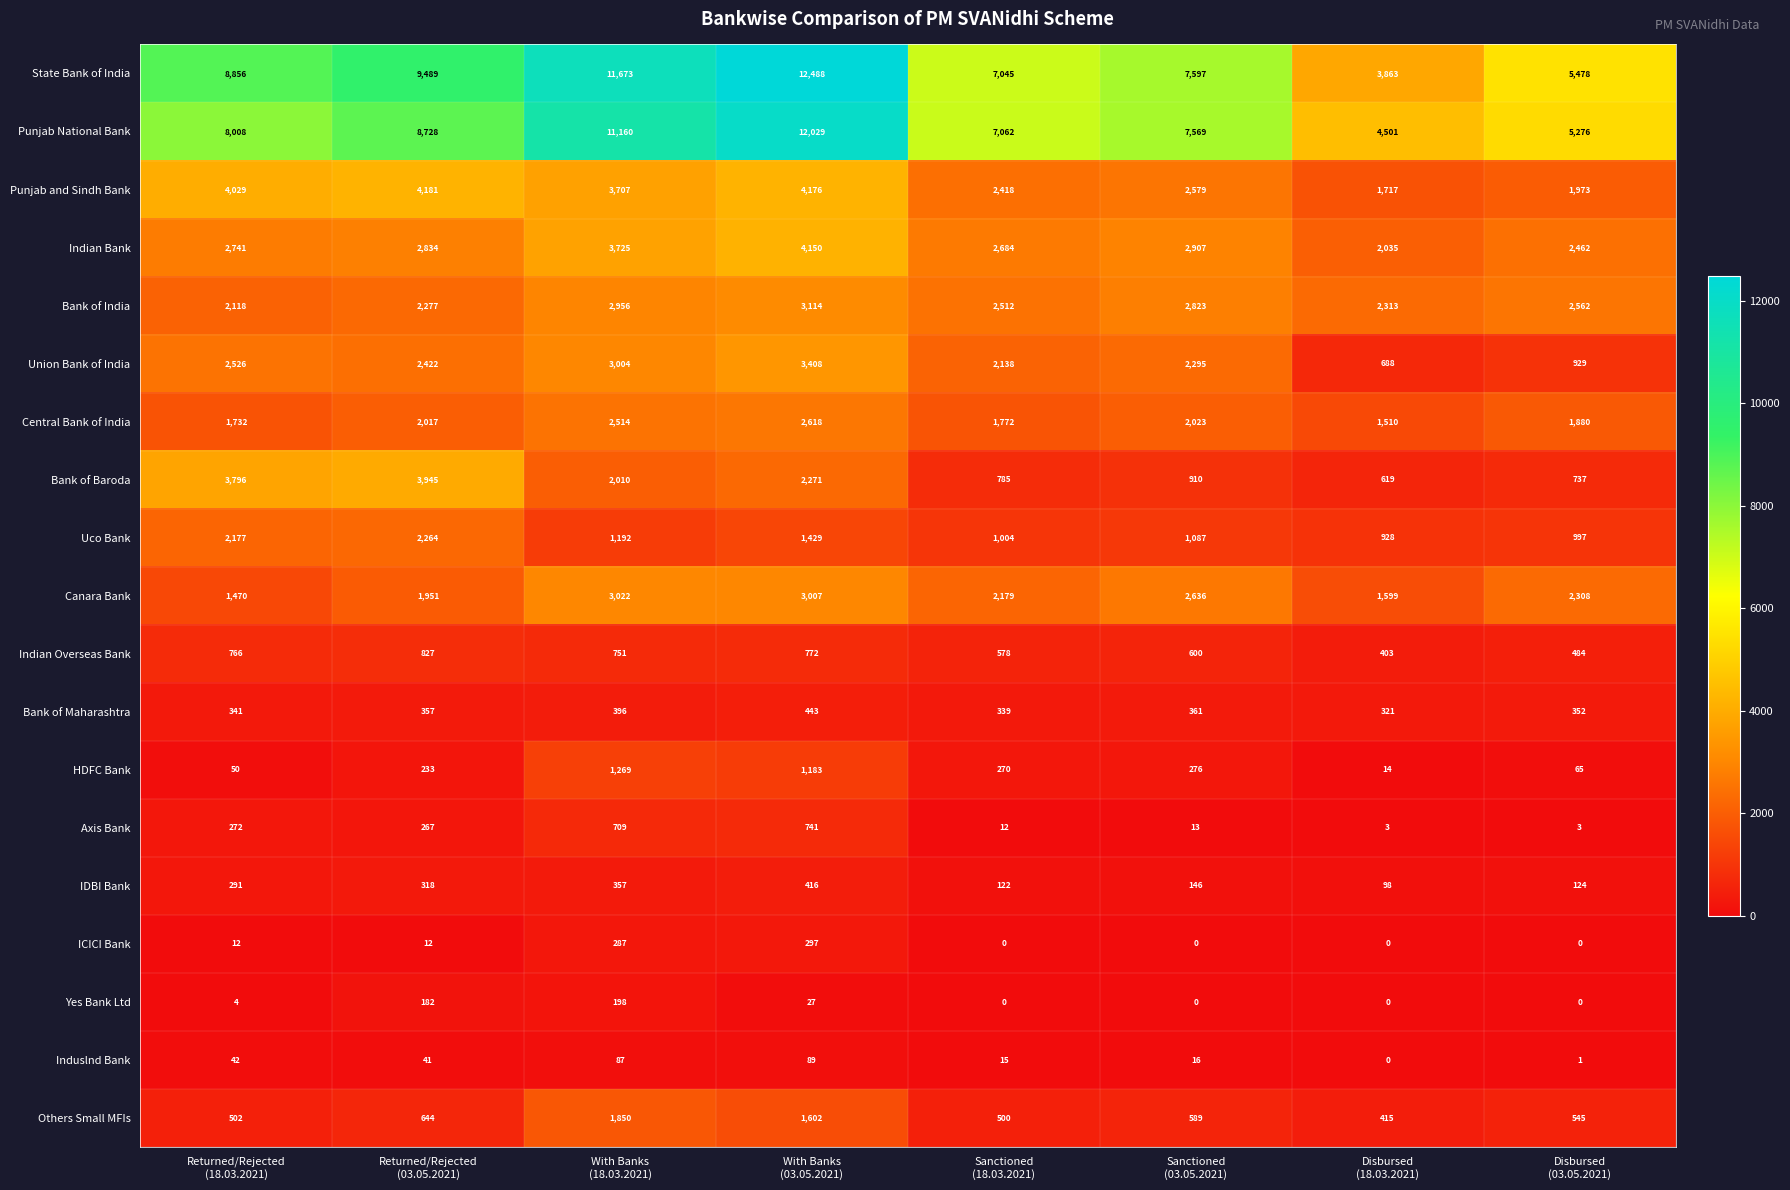

What is the spread (max minus min) of values at With Banks
(03.05.2021)?

12461